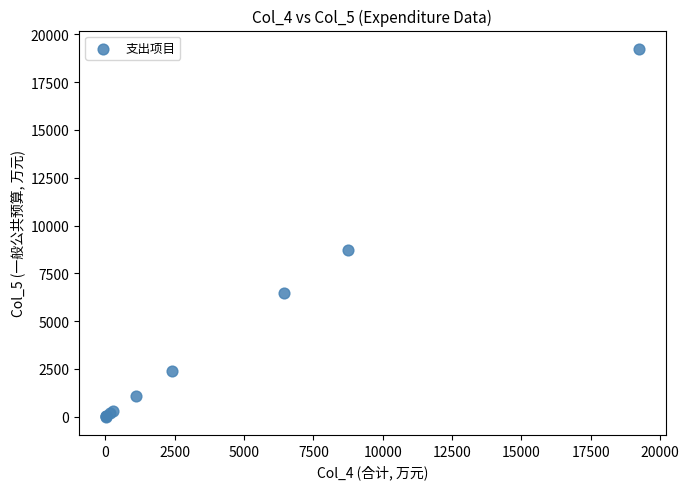

What Y value in the scatter plot is closest to 9624?

8738.9